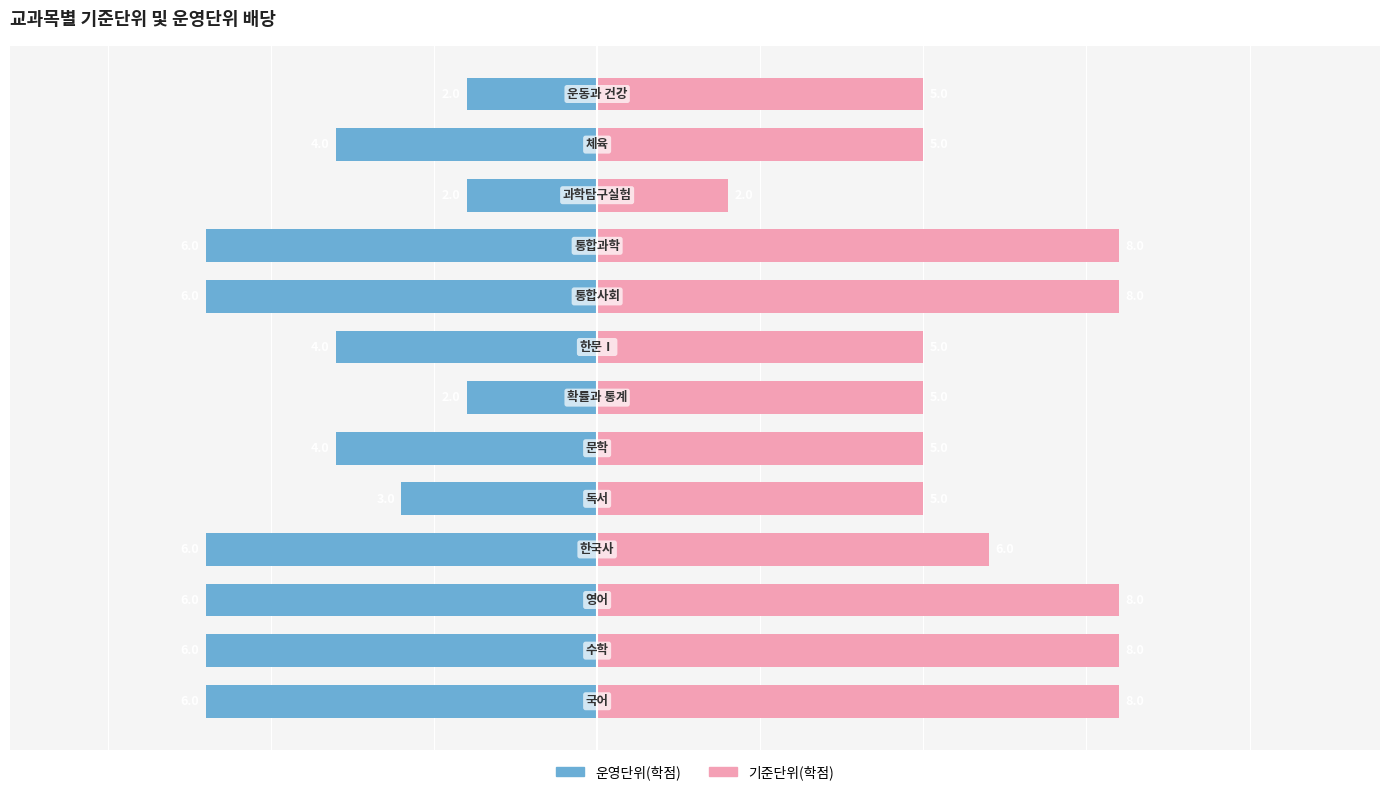

Rank the categories by 기준단위(학점) value from lowest to highest.

10, 4, 5, 6, 7, 11, 12, 3, 0, 1, 2, 8, 9